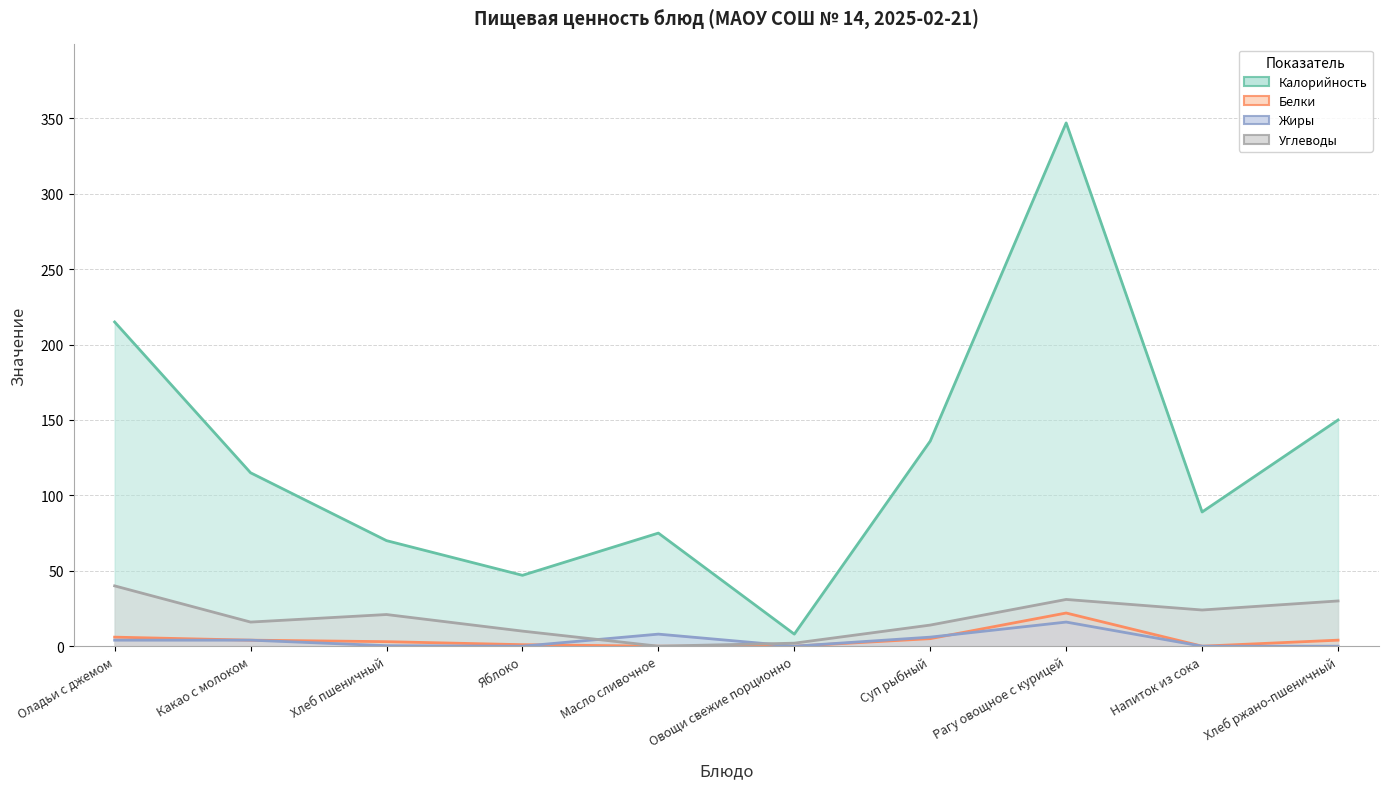

Which has a higher value, Какао с молоком or Масло сливочное?

Какао с молоком